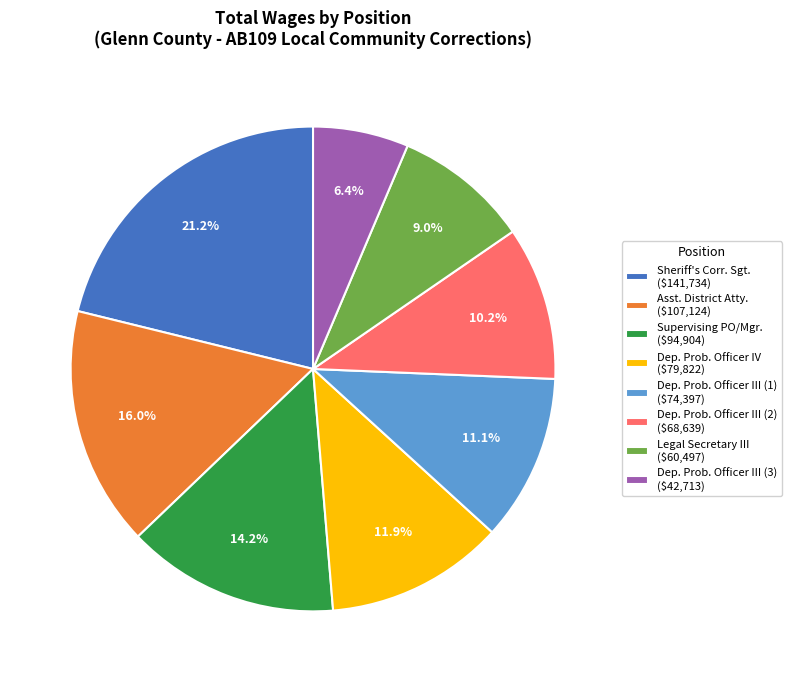

What is the smallest slice in the pie chart?

Dep. Prob. Officer III (3) ($42,713)